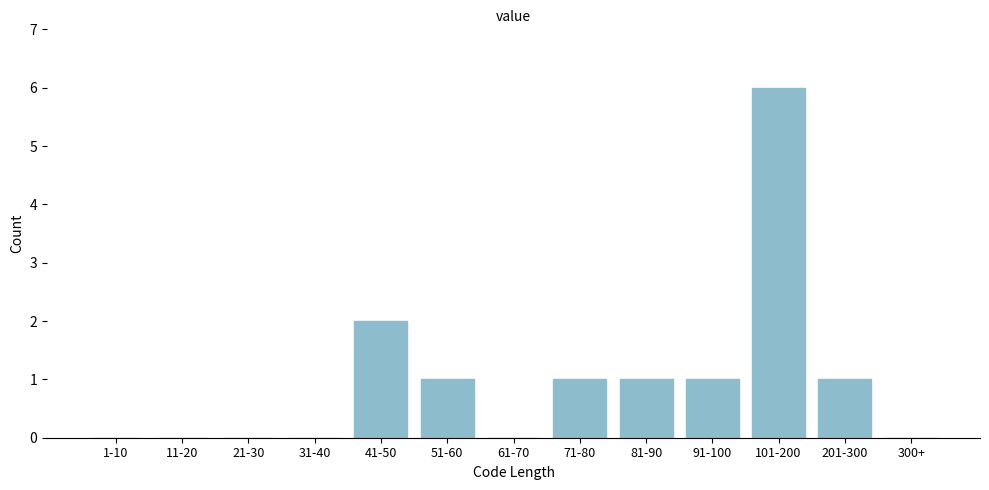

Reading left to right, what are all the values shown in this chart?

1-10=0	11-20=0	21-30=0	31-40=0	41-50=2	51-60=1	61-70=0	71-80=1	81-90=1	91-100=1	101-200=6	201-300=1	300+=0